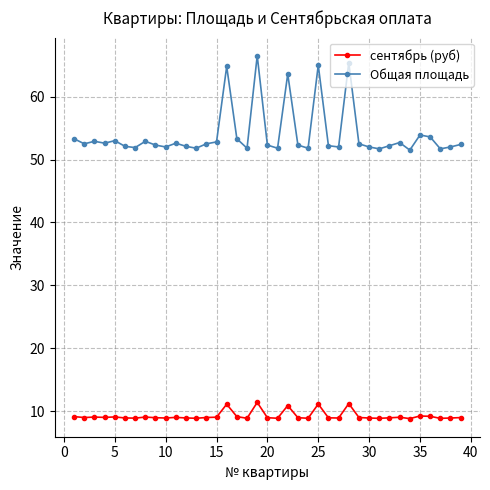

What is the difference between the second highest and second lowest values in the Общая площадь series?

13.7